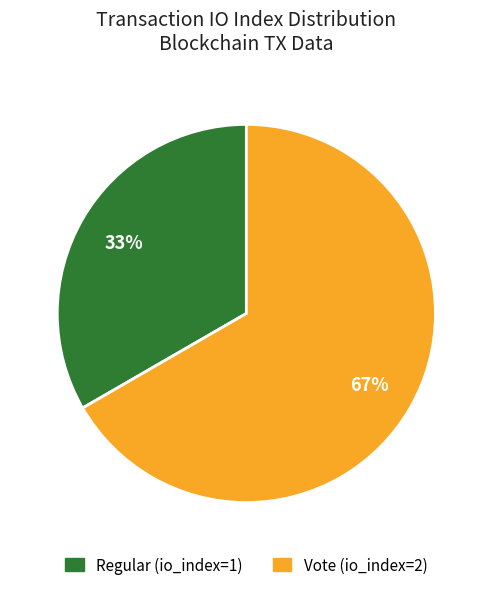

Is it true that Regular (io_index=1) is 33% of the pie?

True